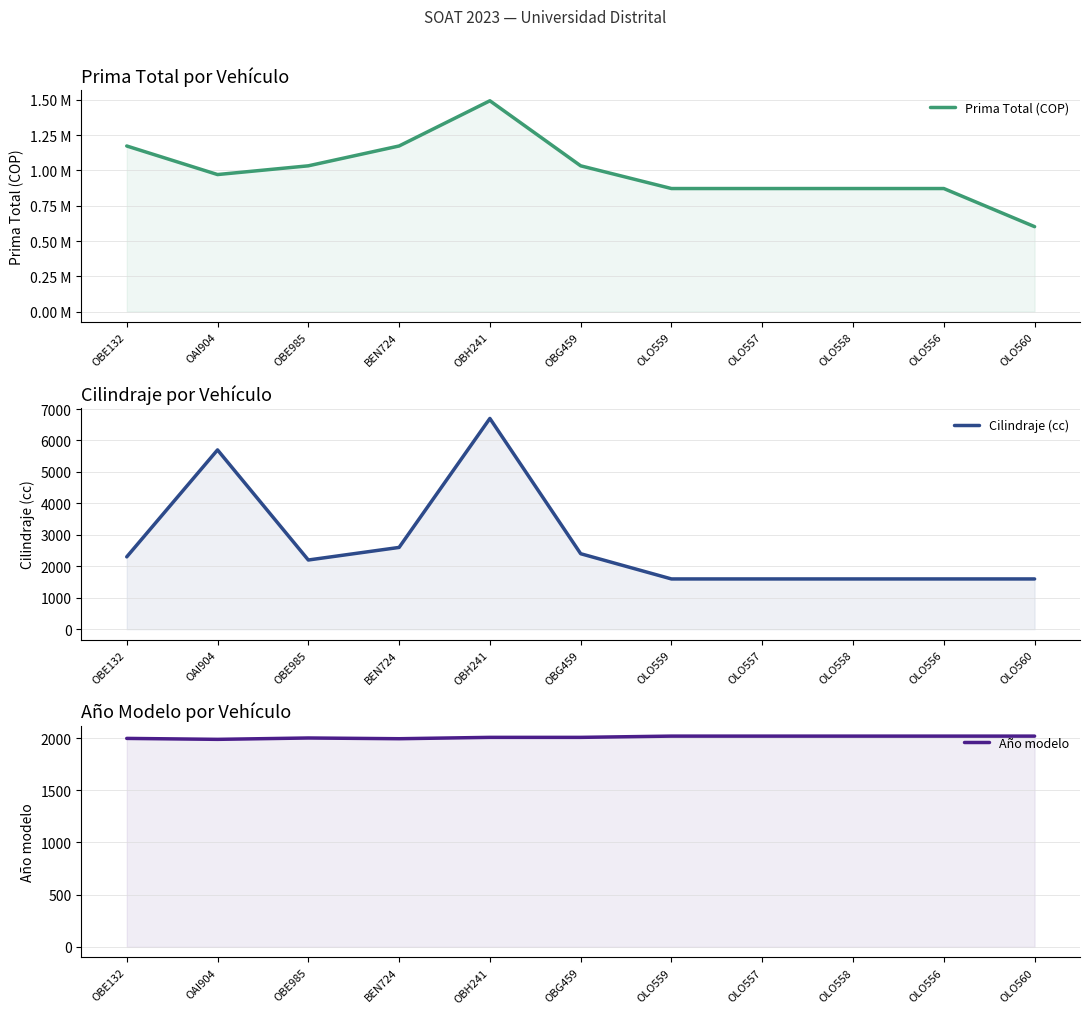

What is the value of the Año modelo point at the 10th from the left?

2019